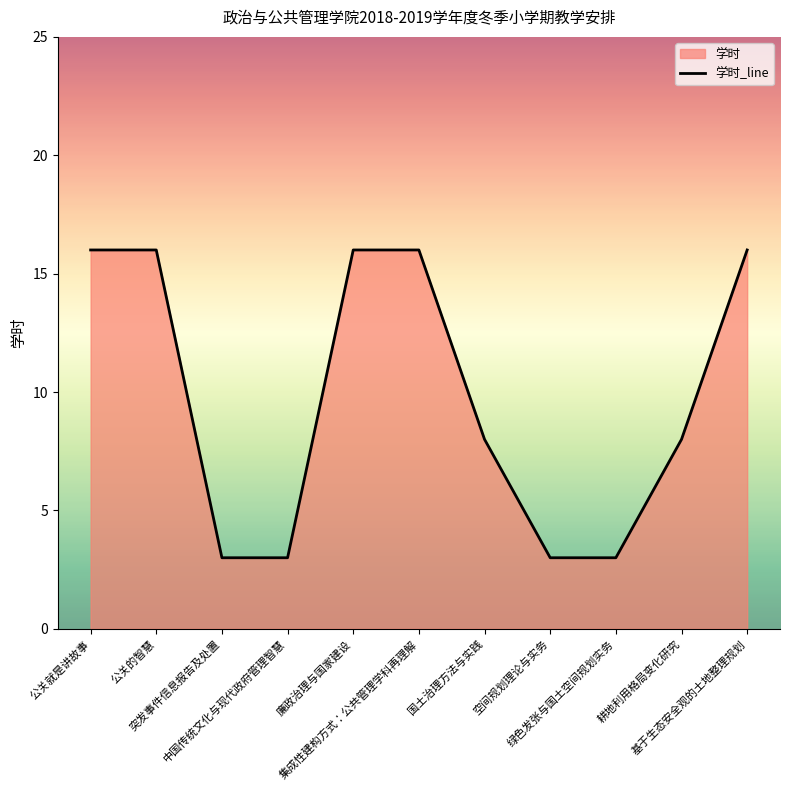

How many data points are above 8?

5